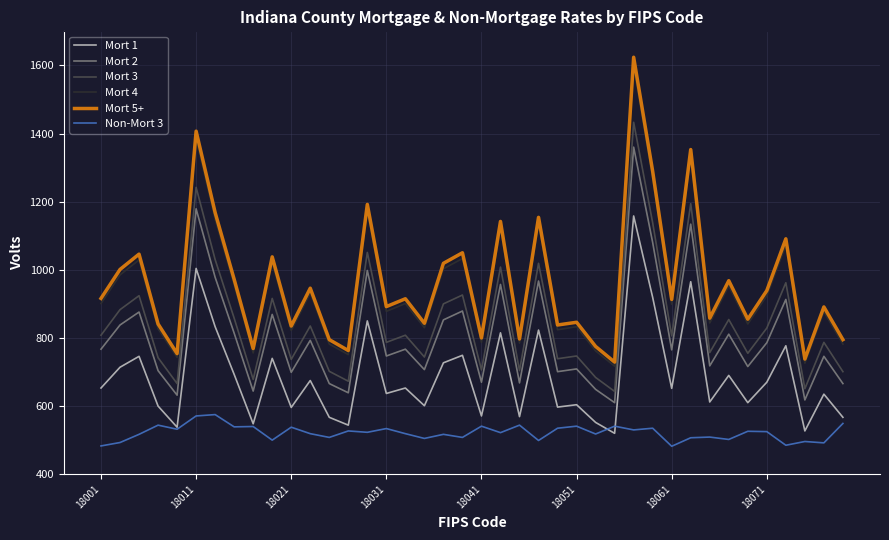

What is the smallest value displayed?

482